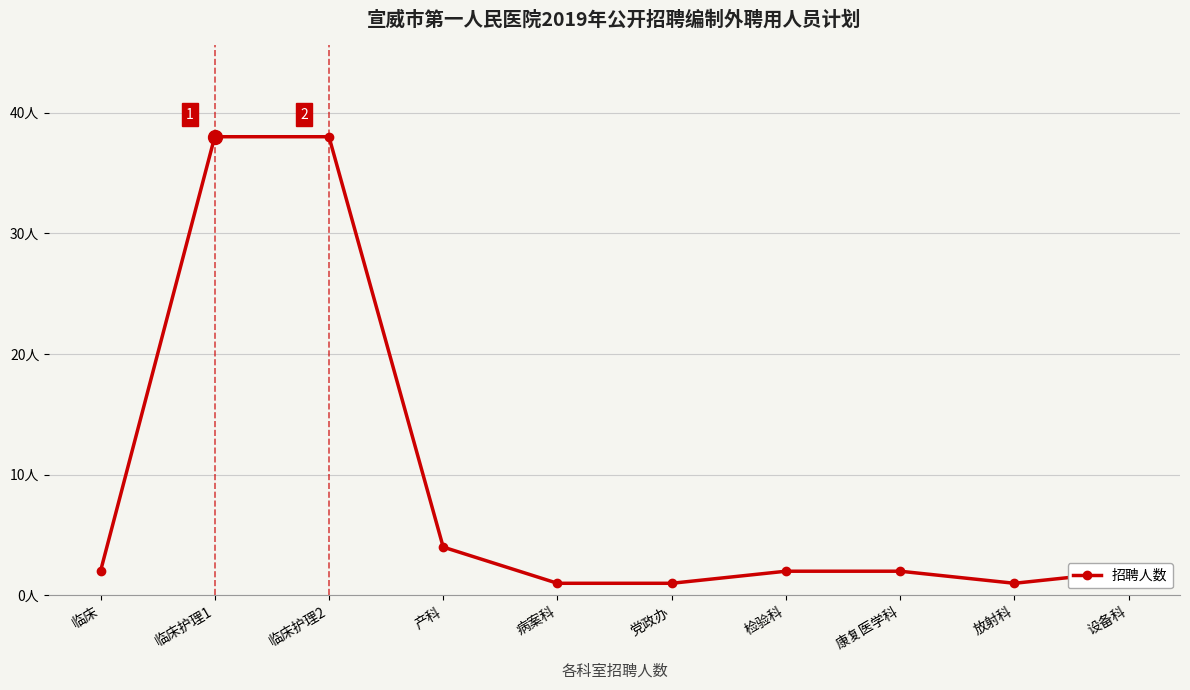

At which category does the chart reach its minimum across all series?

病案科